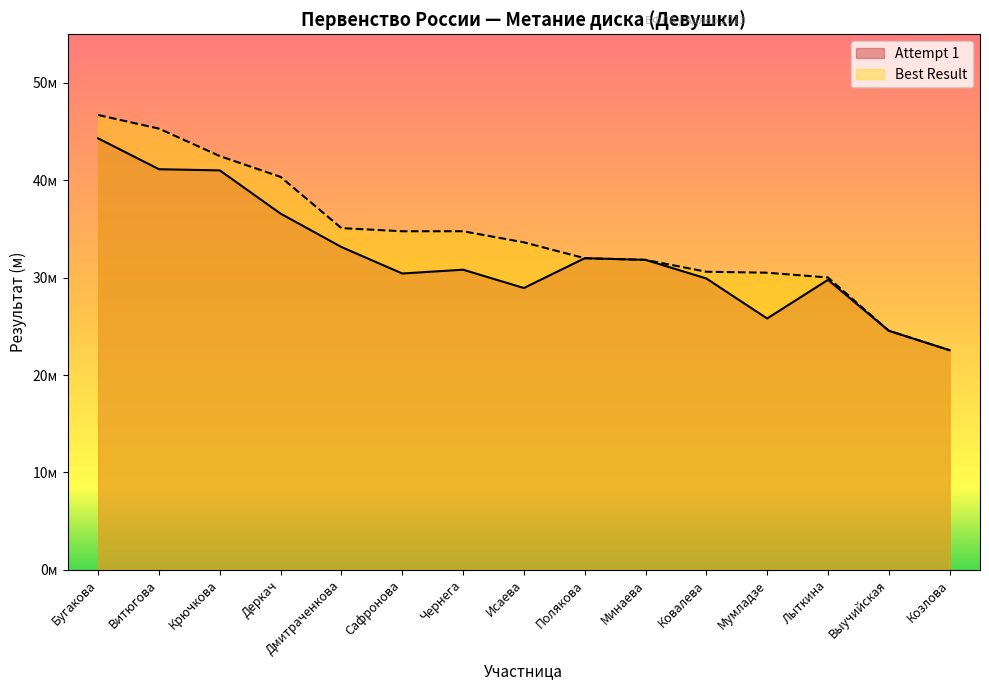

In Attempt 1, how many points are lower than both neighbors (excluding endpoints)?

3